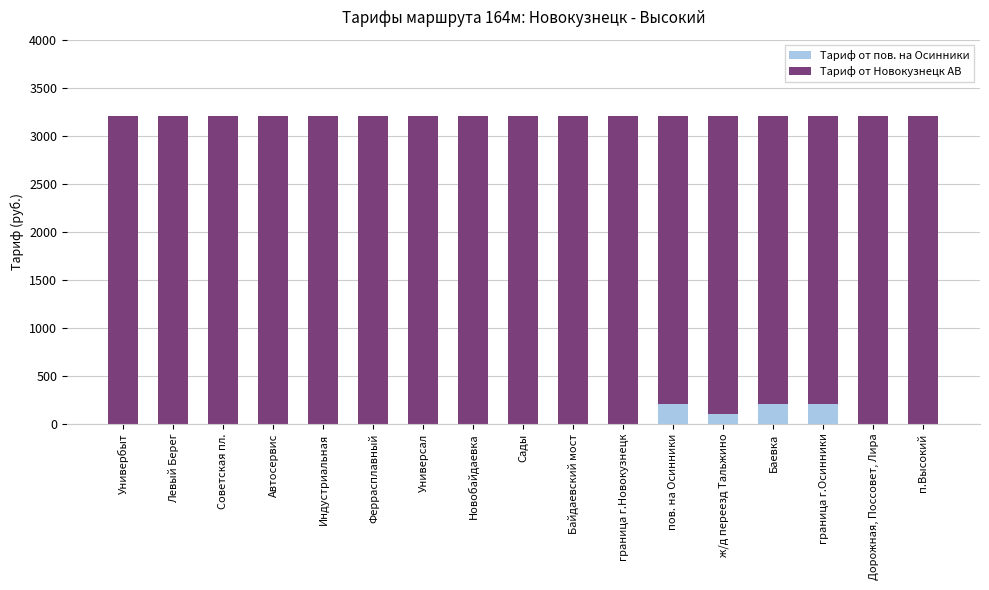

The value of Тариф от пов. на Осинники at Универбыт is 0. True or false?

True